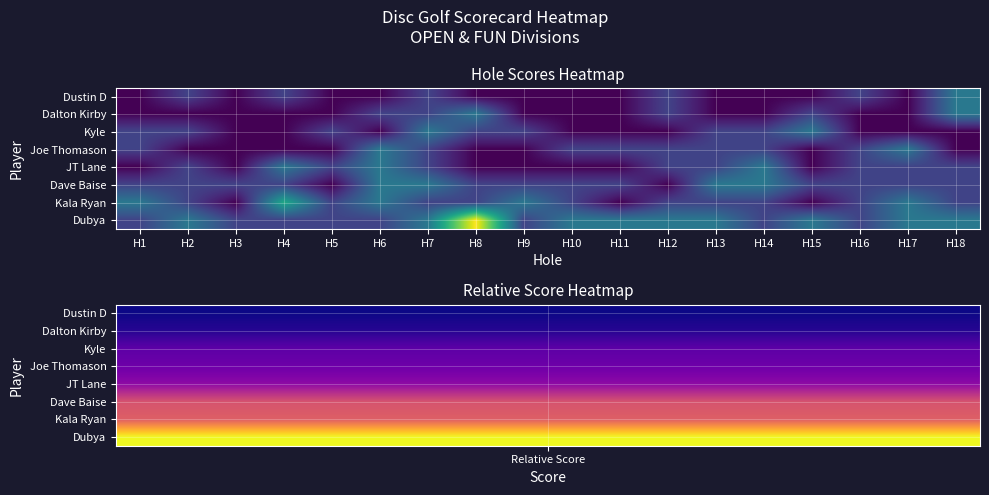

What is the total value across all series at H6?

26